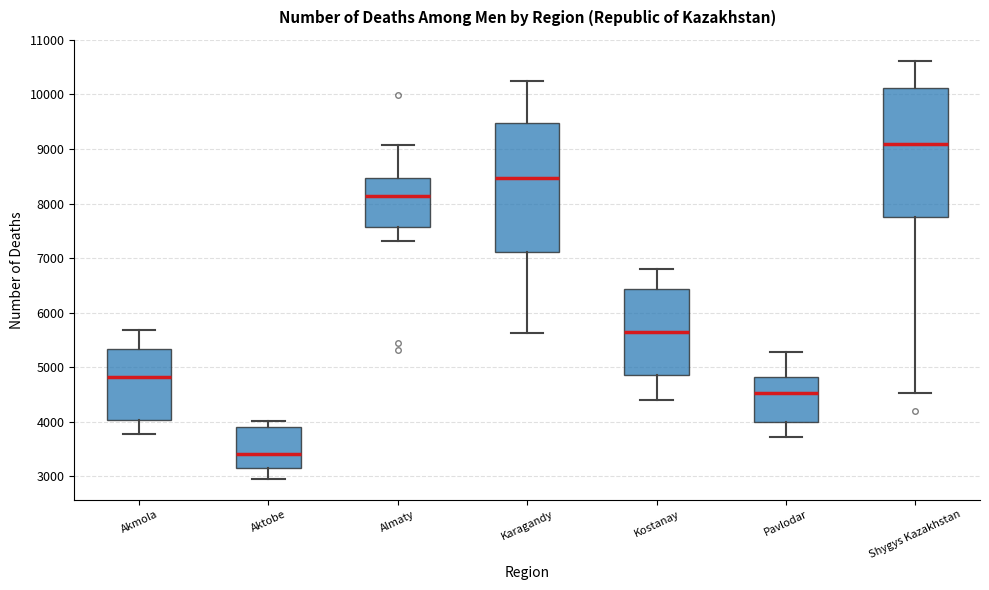

Which box has the highest median line?

Shygys Kazakhstan